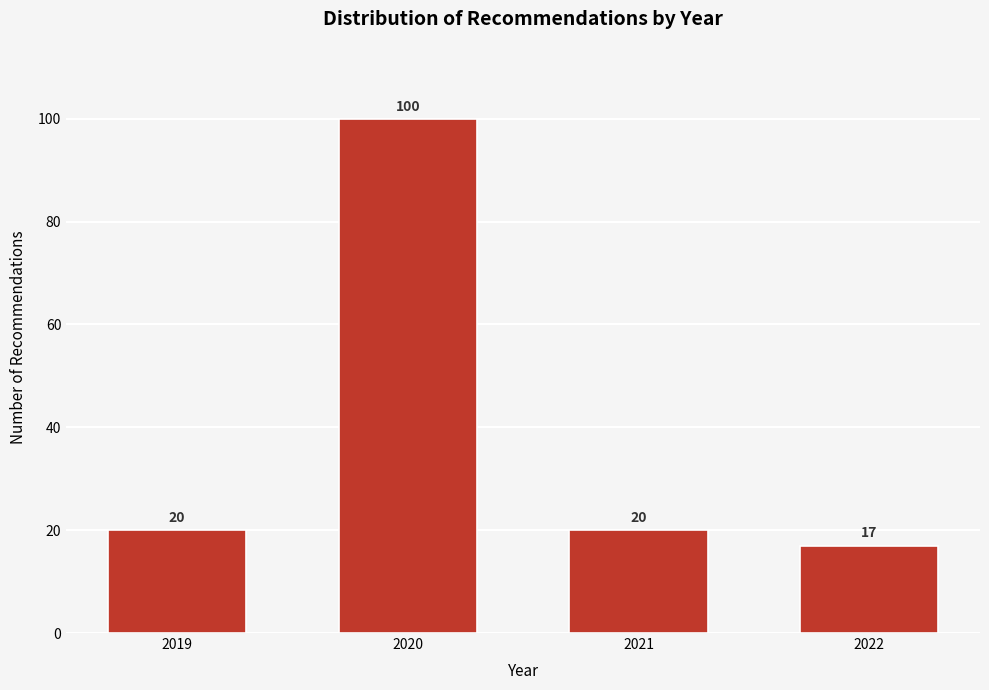

Reading left to right, what are all the values shown in this chart?

20	100	20	17